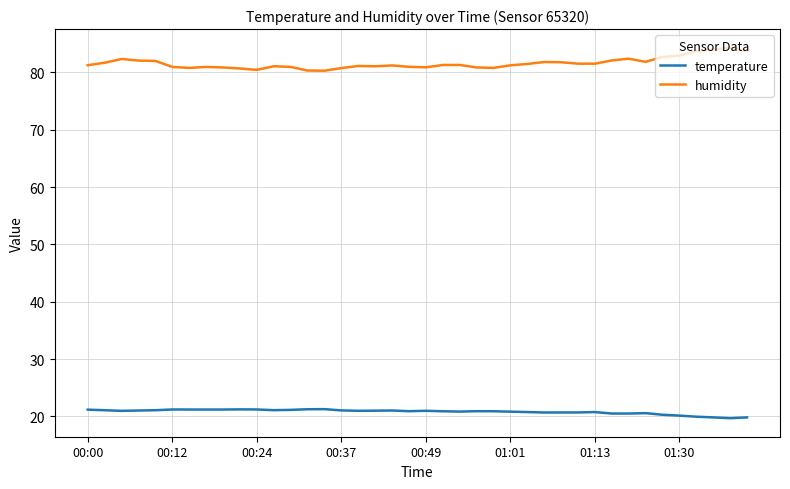

Which series has the widest spread of values?

humidity